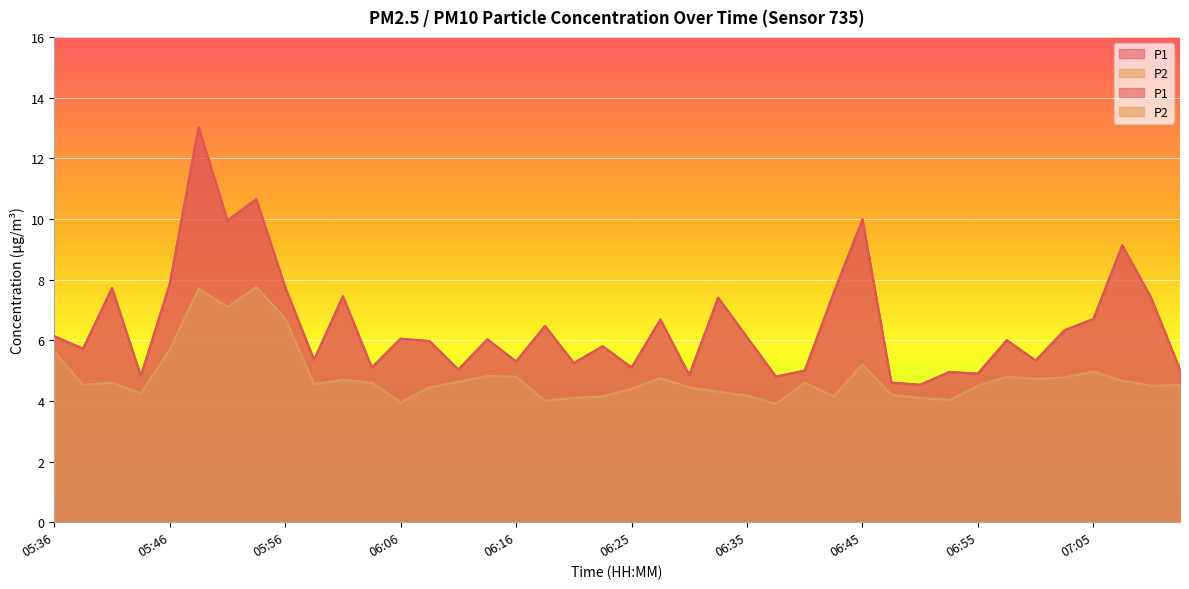

At which category is the sum across all series the highest?

05:49